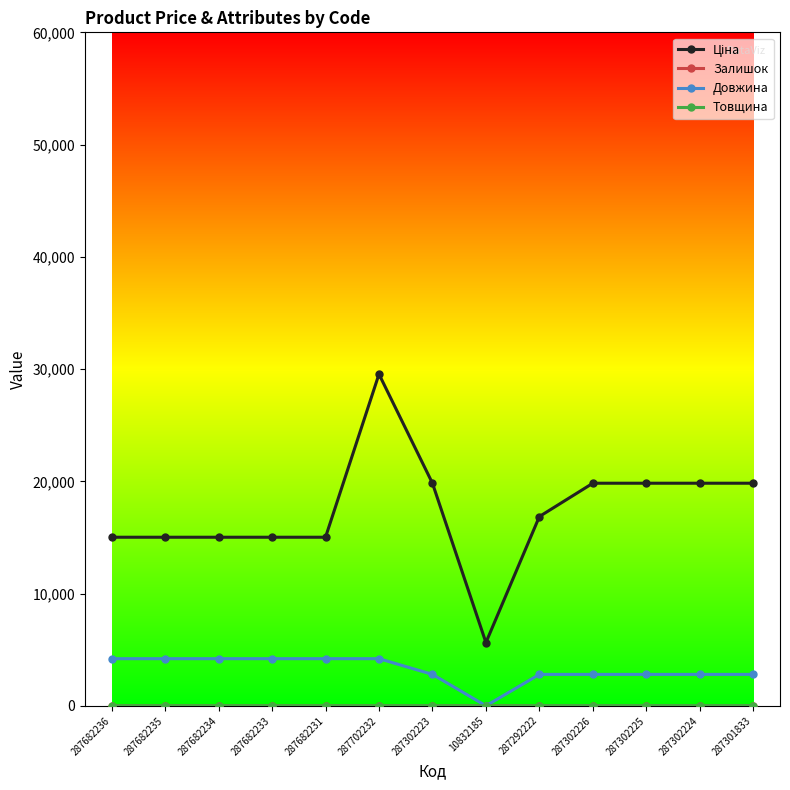

How many lines are shown in the chart?

4